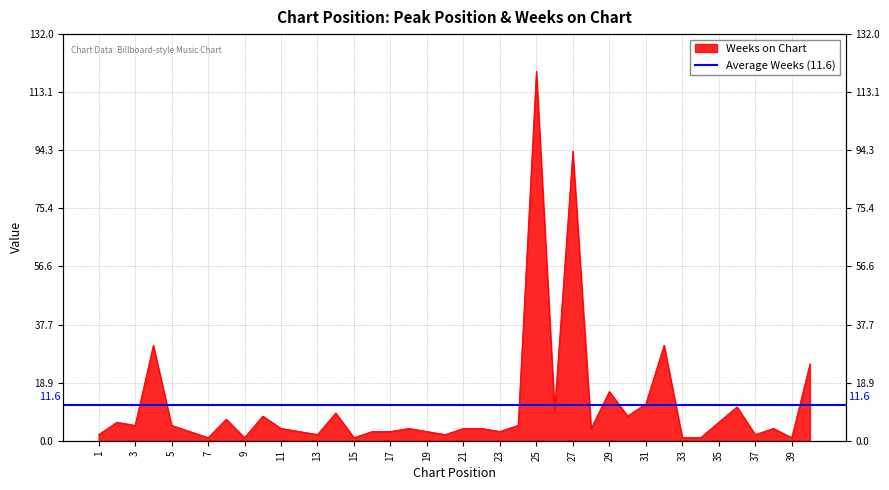

Approximately how many times larger is the value at 37 compared to 34?

2.0